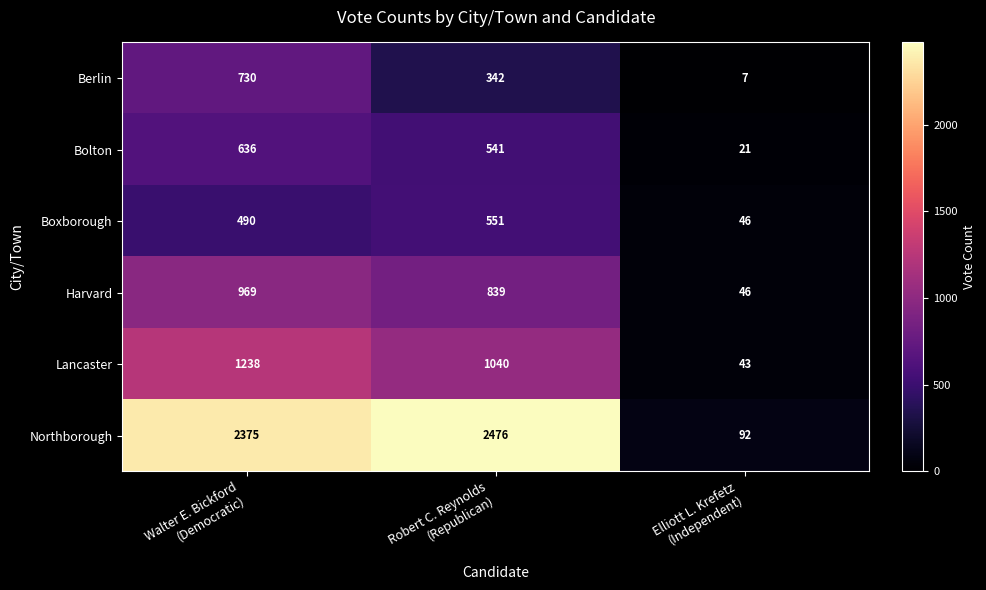

What is the lowest value of the Lancaster series?

43